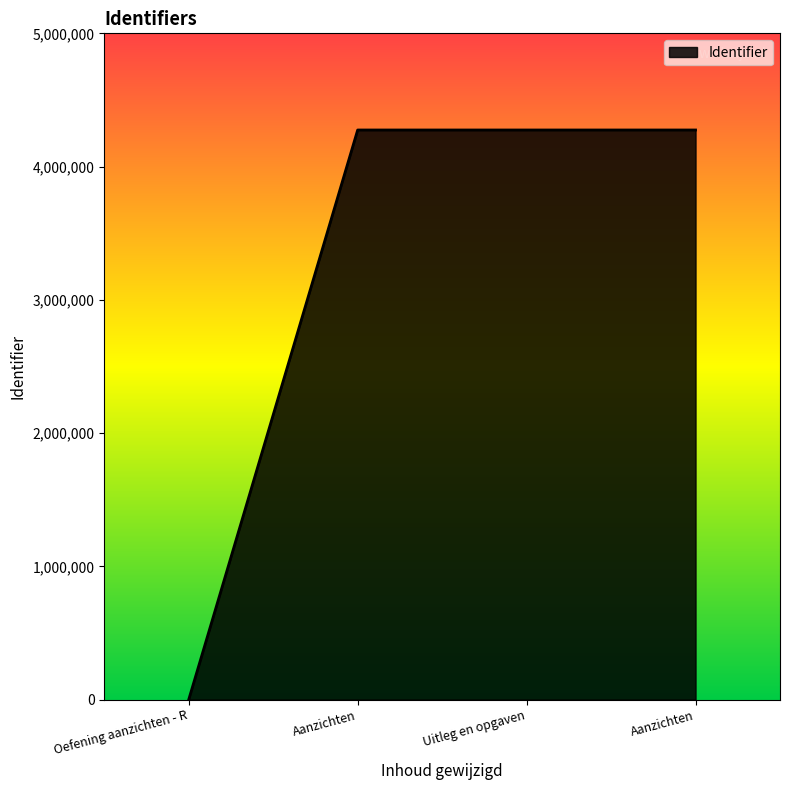

List the labels in order of value, smallest first.

Oefening aanzichten - R, Aanzichten, Uitleg en opgaven, Aanzichten